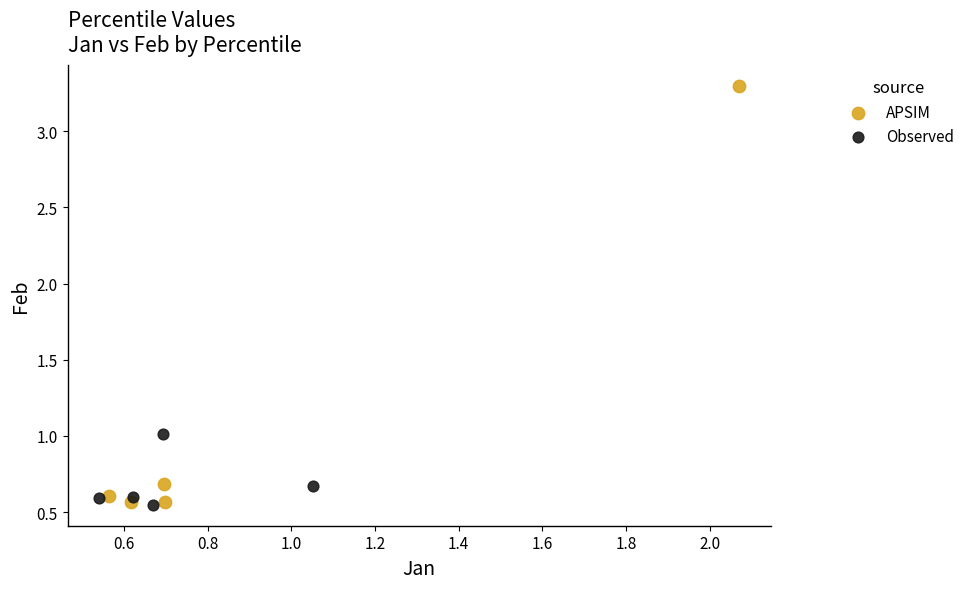

Which series has the largest Y range (max minus min)?

APSIM